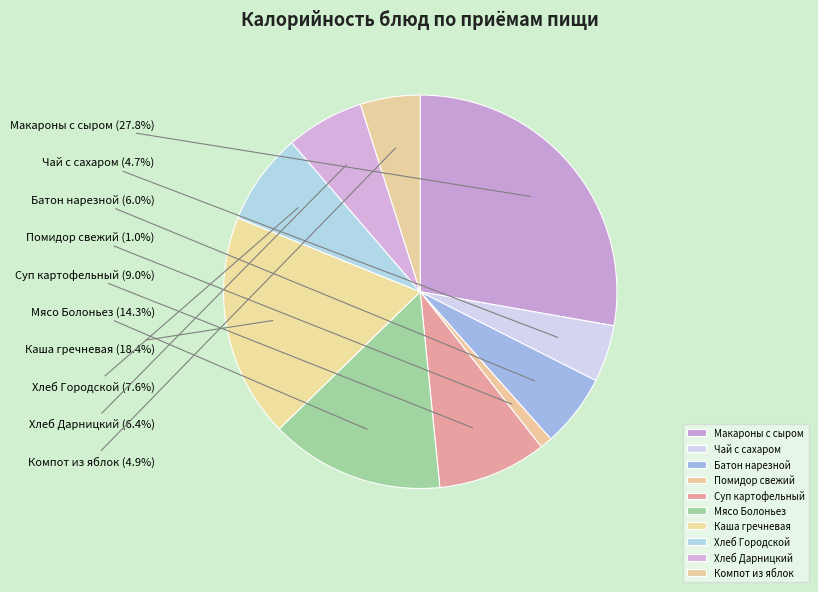

To the nearest percent, what is the difference between the largest and smallest slice percentages?

27%